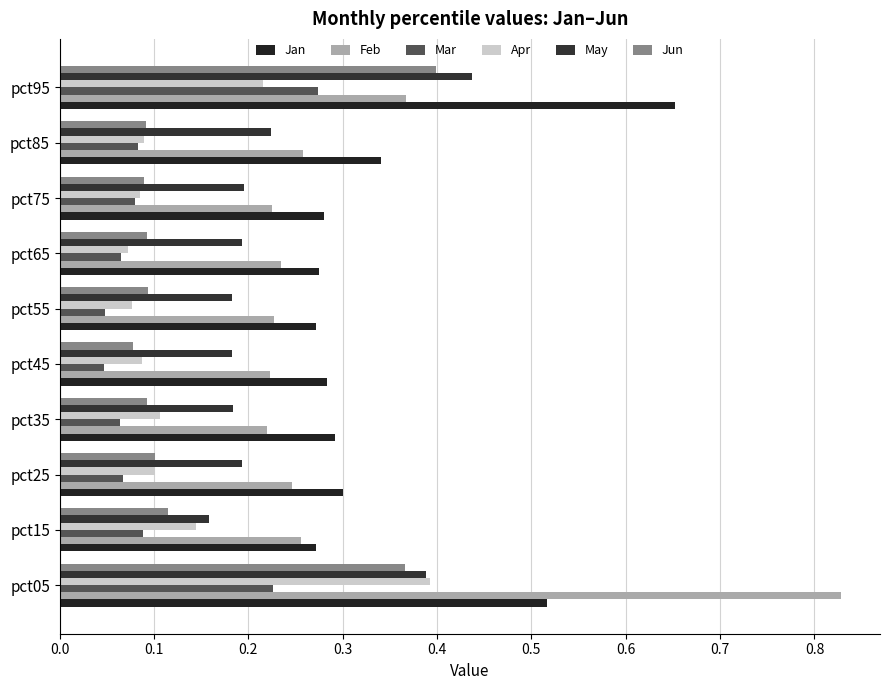

How many distinct data groups are displayed?

6